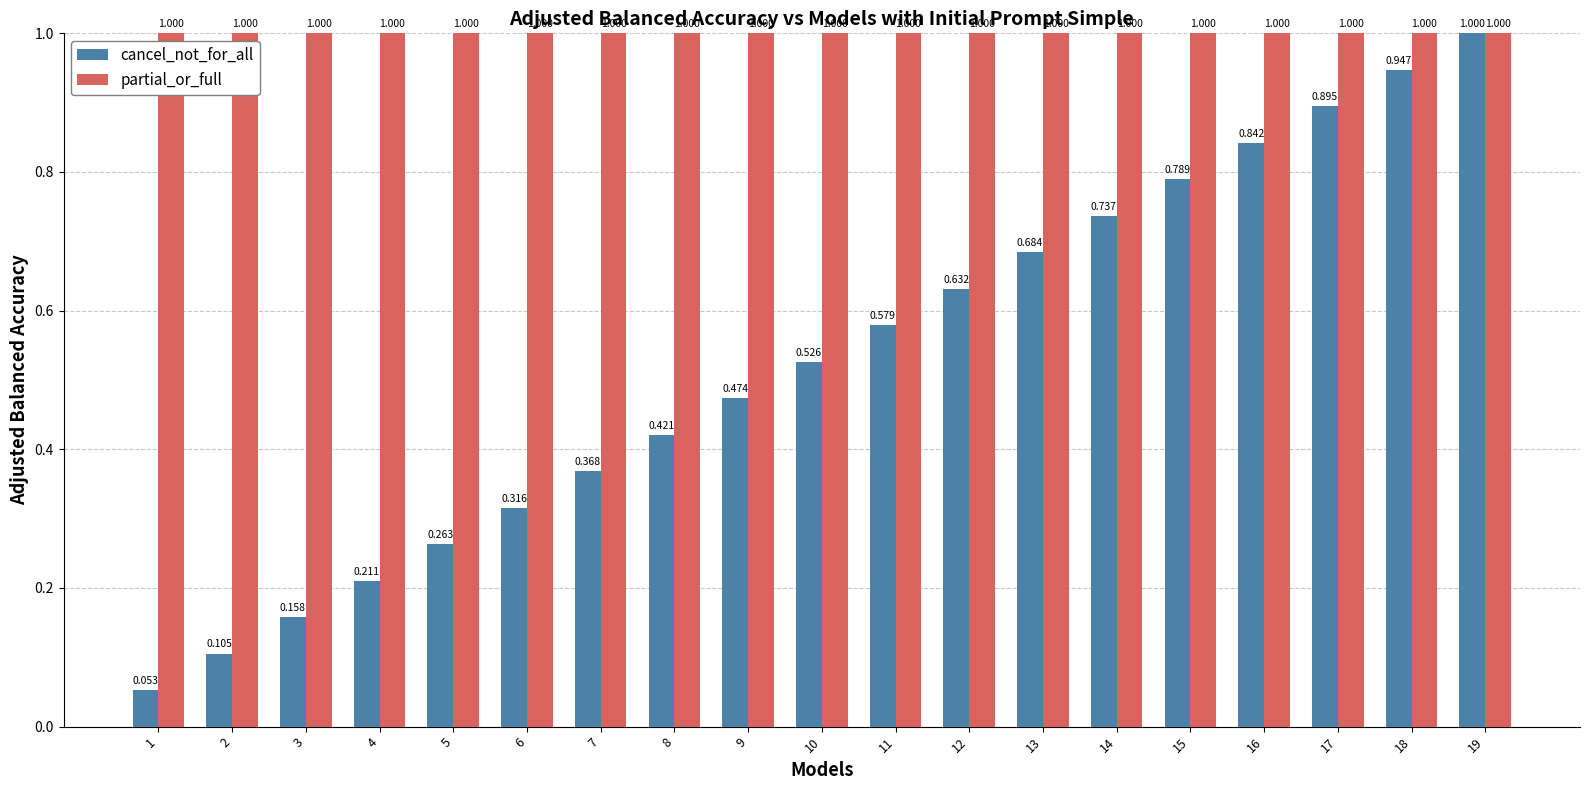

Read the partial_or_full value at 6.

1.0